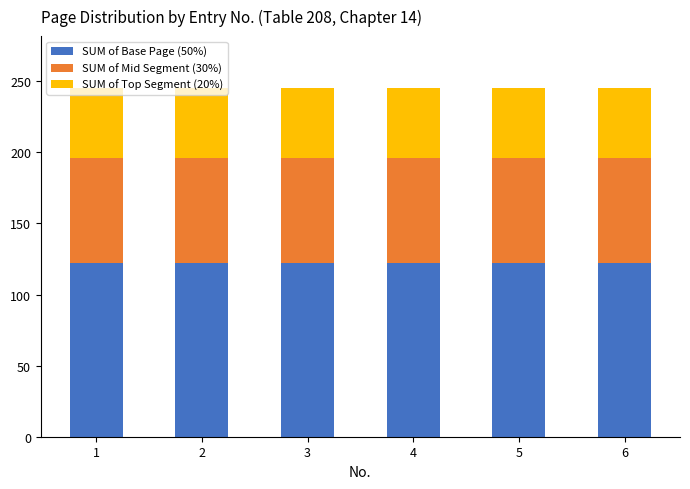

What is the total value across all series at 3?

245.0